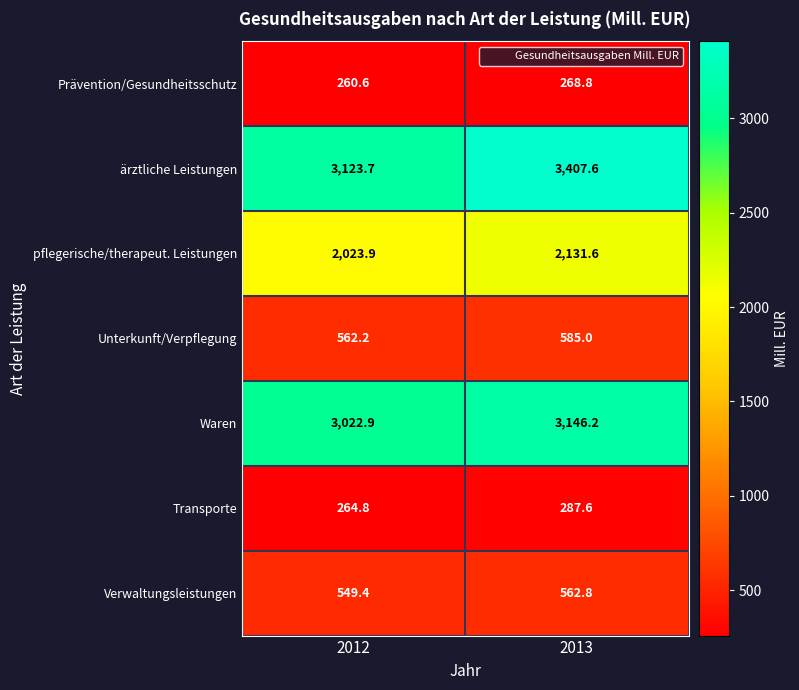

Between 2012 and 2013, which series saw the biggest shift?

ärztliche Leistungen